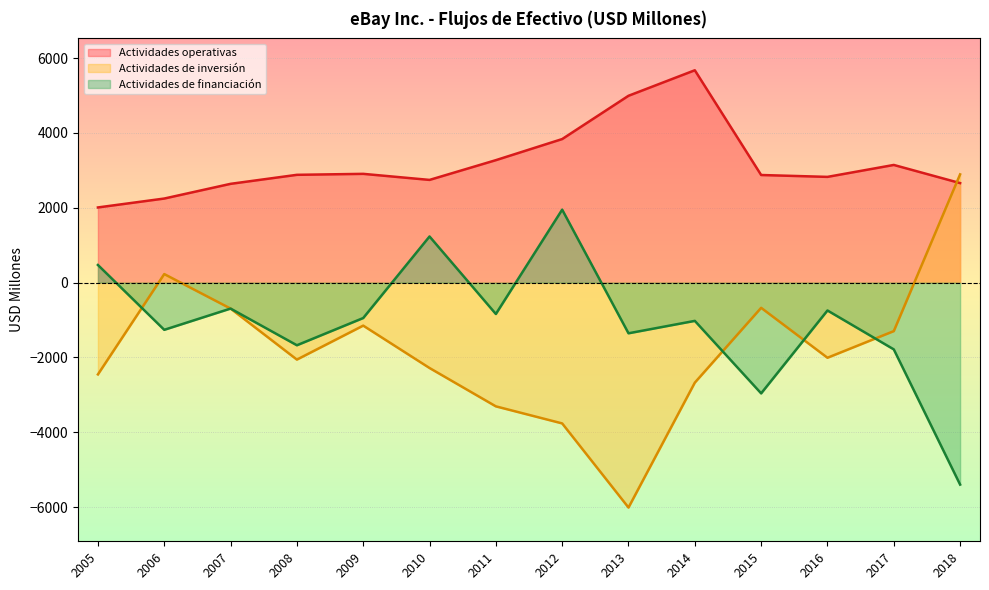

How many data points in Efectivo neto proporcionado por (utilizado en) are less than -946?

7